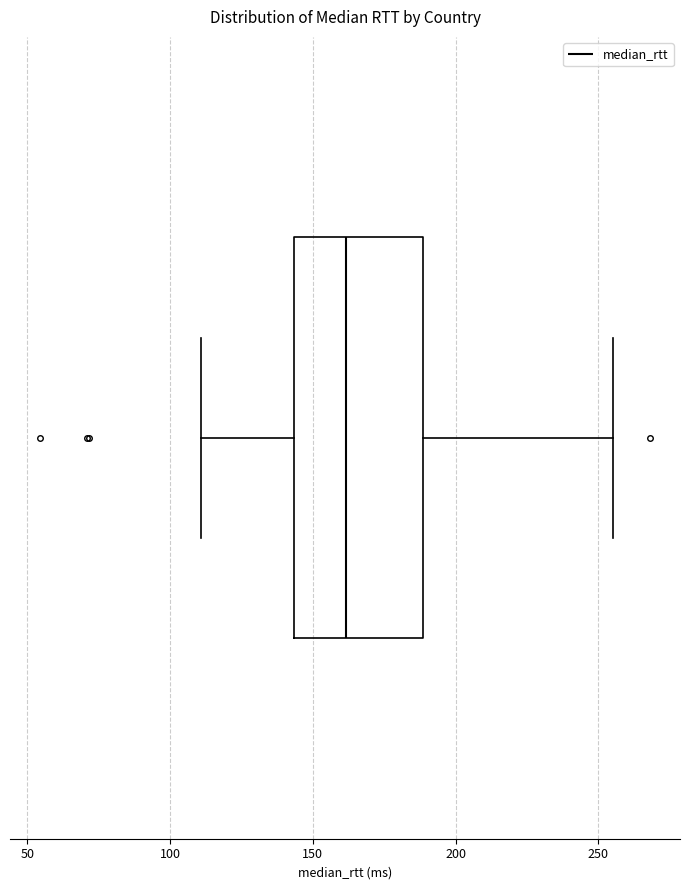

Transcribe this box plot: give where the median line is, the range the box spans, and where the two whiskers end, as read against the x-axis. The values are not printed on the chart, so give them approximately, as read against the axis.

median 160, box 145 to 190, whiskers 110 to 255